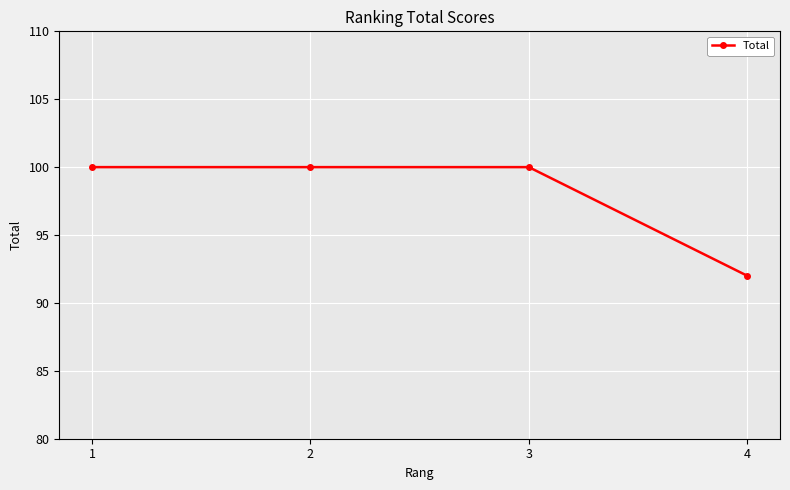

What is the change in value from 2 to 4?

-8